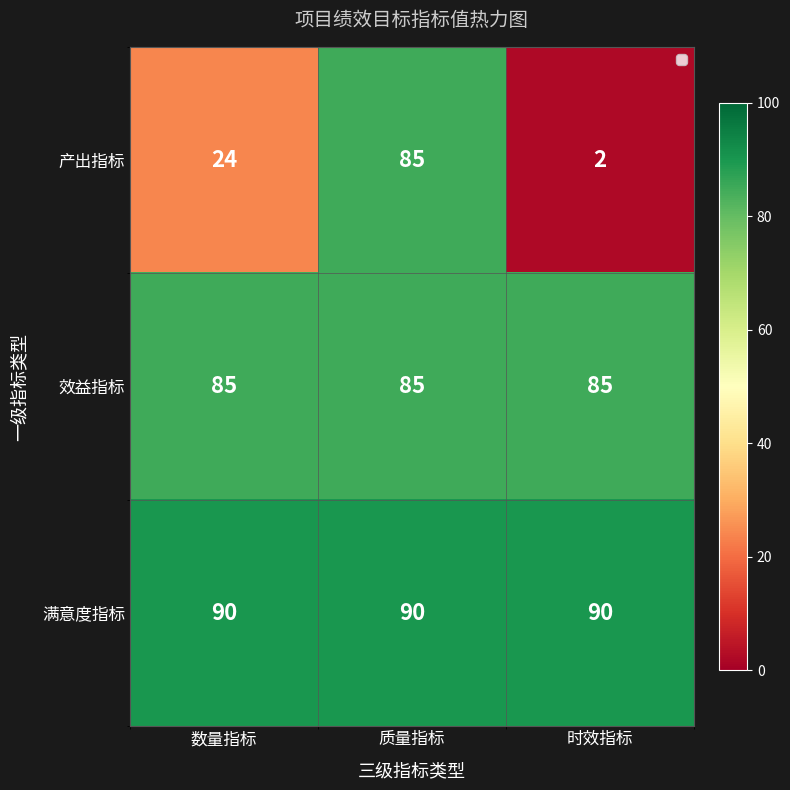

Count the number of data series in this chart.

3